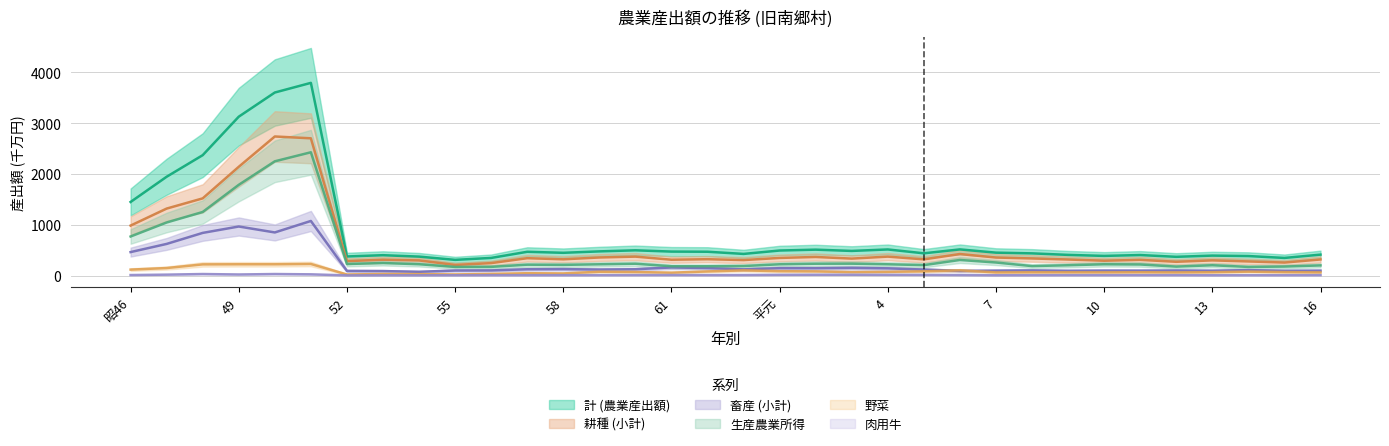

True or false: 計 (農業産出額) has a value of 541 at 昭46.

False